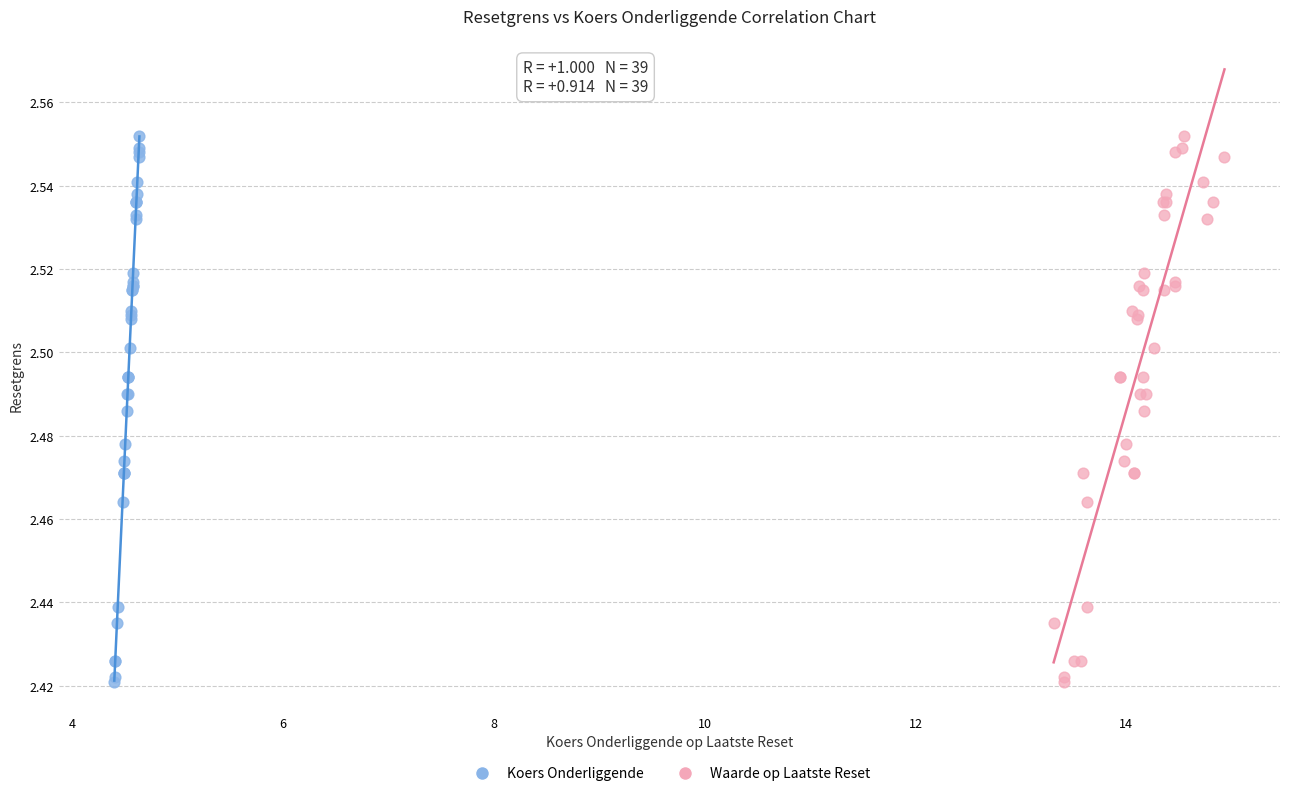

What are all the series names shown in the legend?

Koers Onderliggende, Waarde op Laatste Reset